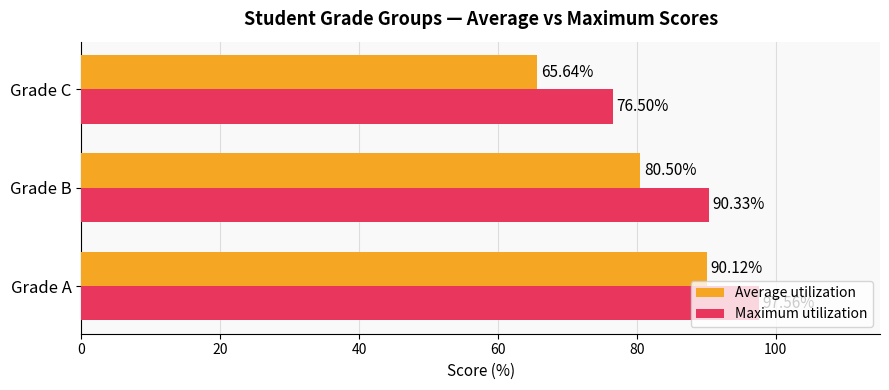

Which series has the largest total across all categories?

Maximum utilization